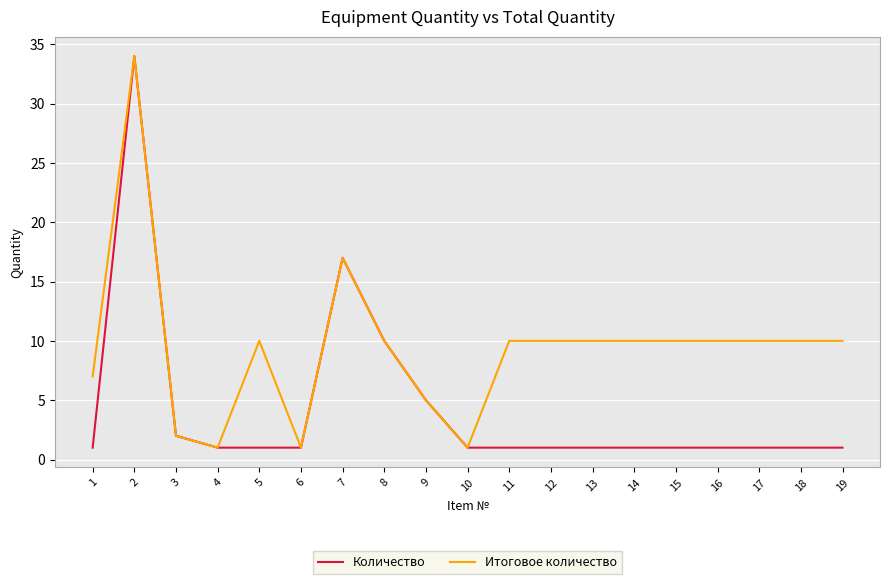

Where is Количество nearest to the value 17?

7